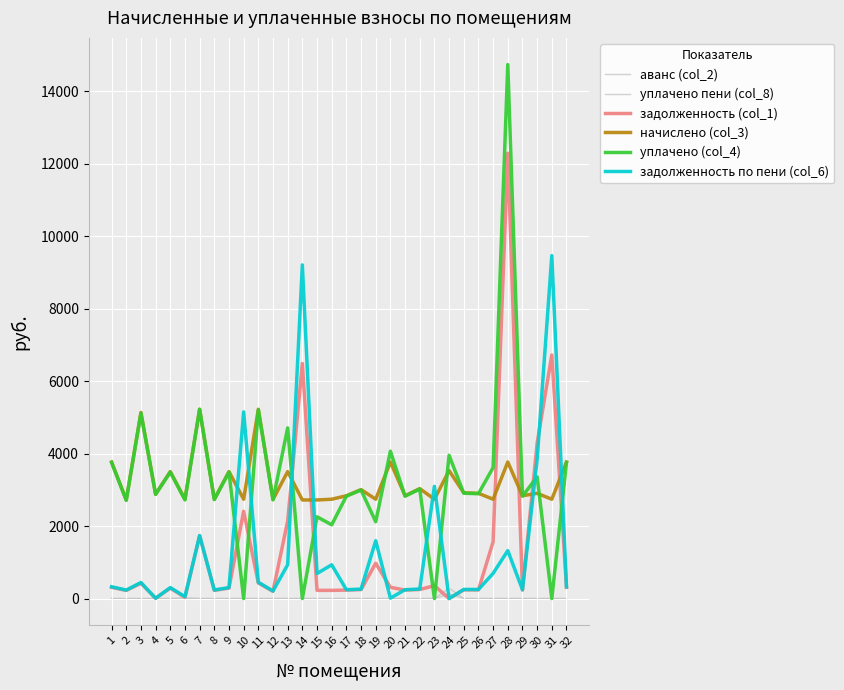

After their last crossing, which series has the higher values: задолженность по пени (col_6) or уплачено (col_4)?

уплачено (col_4)